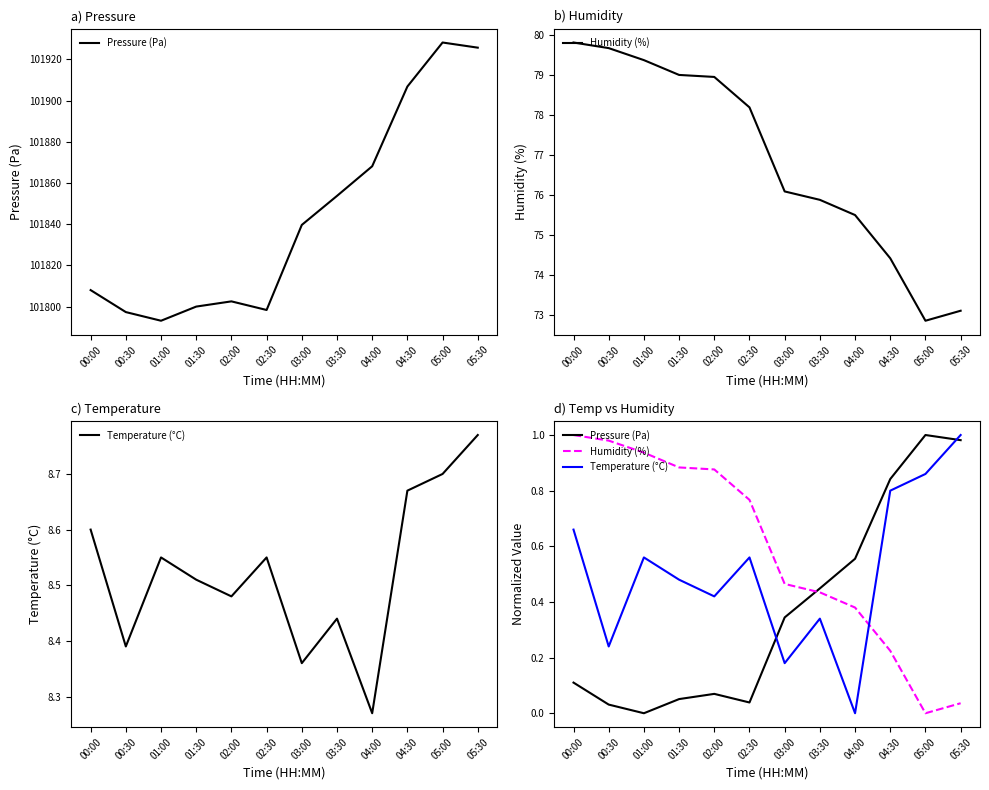

Reading left to right, list all the values displayed in this chart.

Pressure (Pa): 00:00=0.1	00:30=0.0	01:00=0.0	01:30=0.1	02:00=0.1	02:30=0.0	03:00=0.3	03:30=0.4	04:00=0.6	04:30=0.8	05:00=1.0	05:30=1.0
Humidity (%): 00:00=1.0	00:30=1.0	01:00=0.9	01:30=0.9	02:00=0.9	02:30=0.8	03:00=0.5	03:30=0.4	04:00=0.4	04:30=0.2	05:00=0.0	05:30=0.0
Temperature (°C): 00:00=0.7	00:30=0.2	01:00=0.6	01:30=0.5	02:00=0.4	02:30=0.6	03:00=0.2	03:30=0.3	04:00=0.0	04:30=0.8	05:00=0.9	05:30=1.0